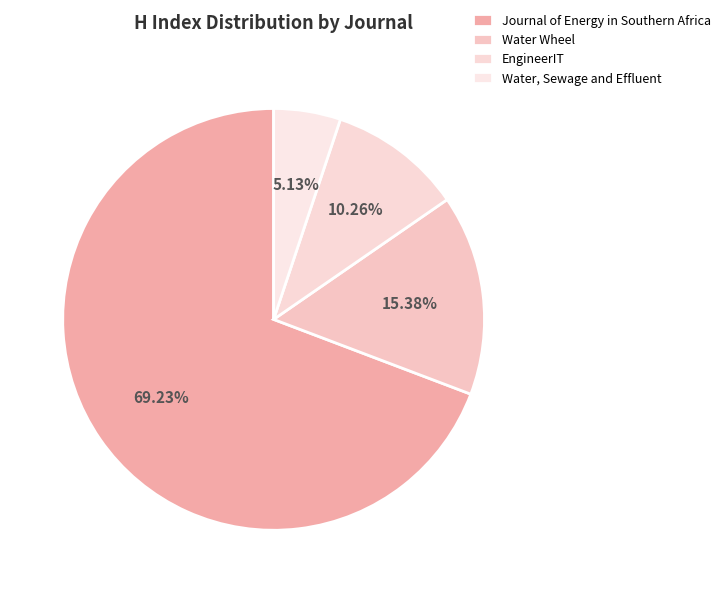

Count the number of slices in the pie.

4